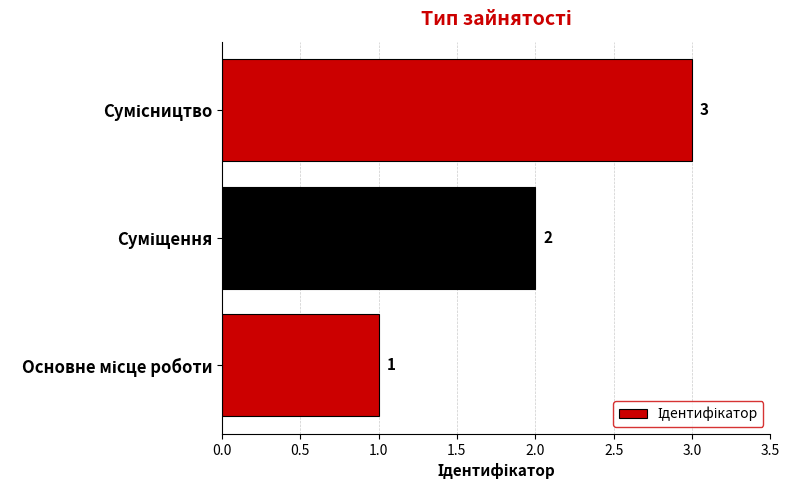

What is the greatest value displayed?

3